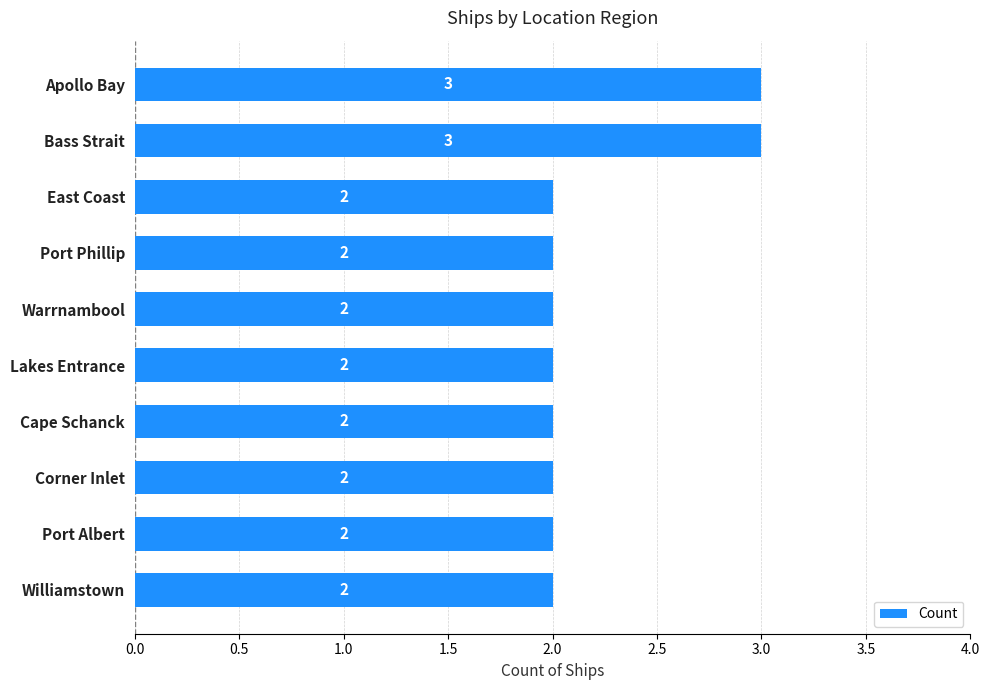

What is the sum of the values at Apollo Bay and Lakes Entrance?

5